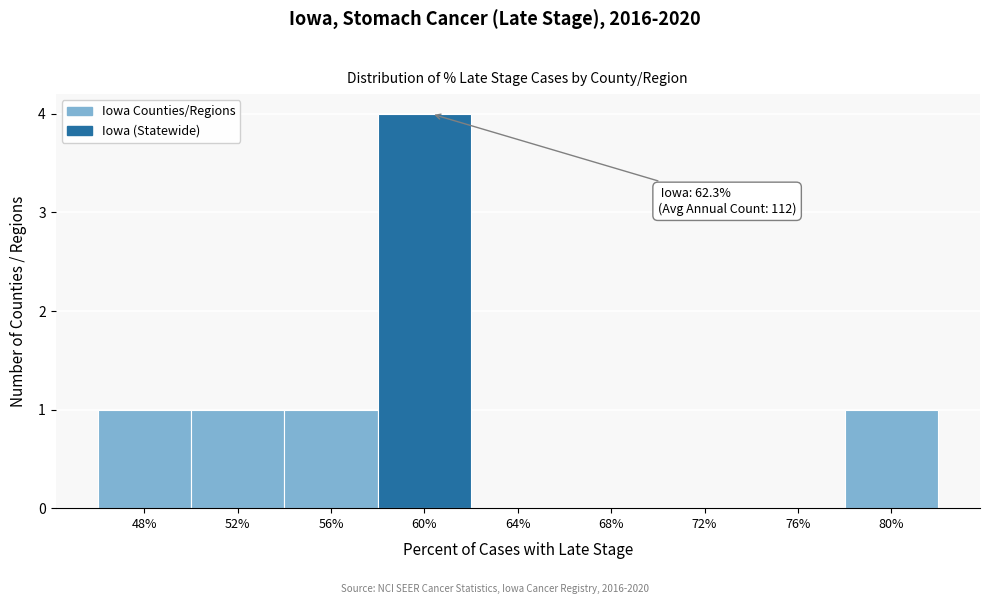

Reading right to left, what are all the values shown in this chart?

80%=1	76%=0	72%=0	68%=0	64%=0	60%=4	56%=1	52%=1	48%=1